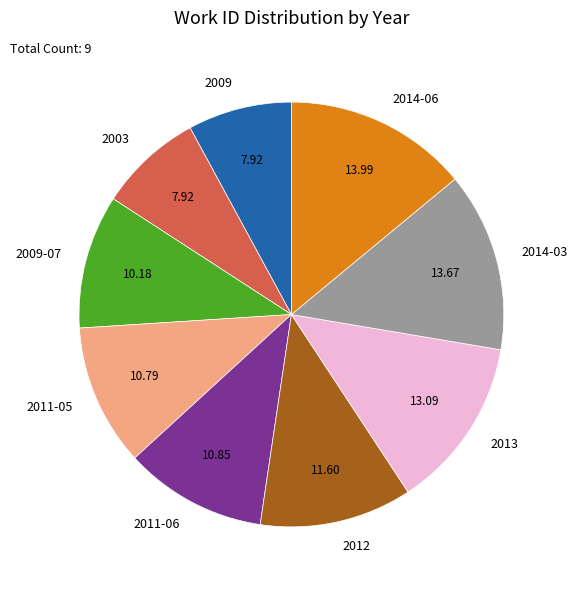

Does 2012 represent more than half of the total?

No